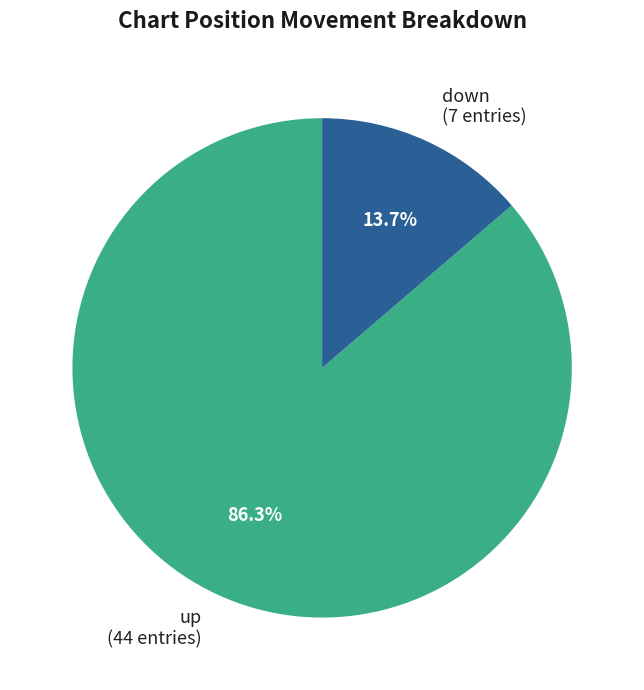

Which category has the smallest portion of the pie?

down